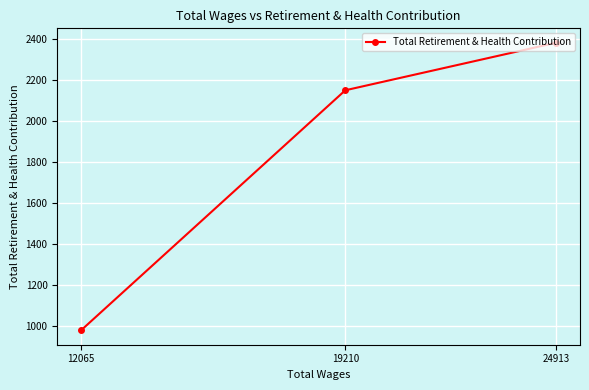

The value at 19210 is 2150. True or false?

True